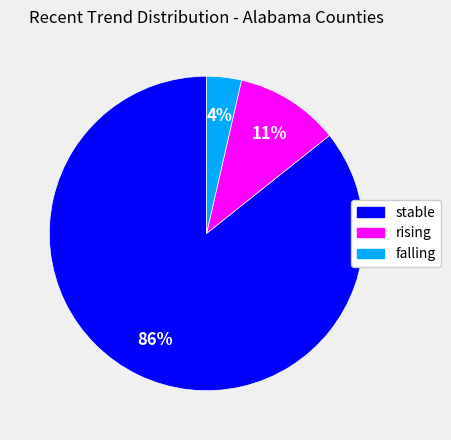

Is the sum of rising and falling greater than half?

No